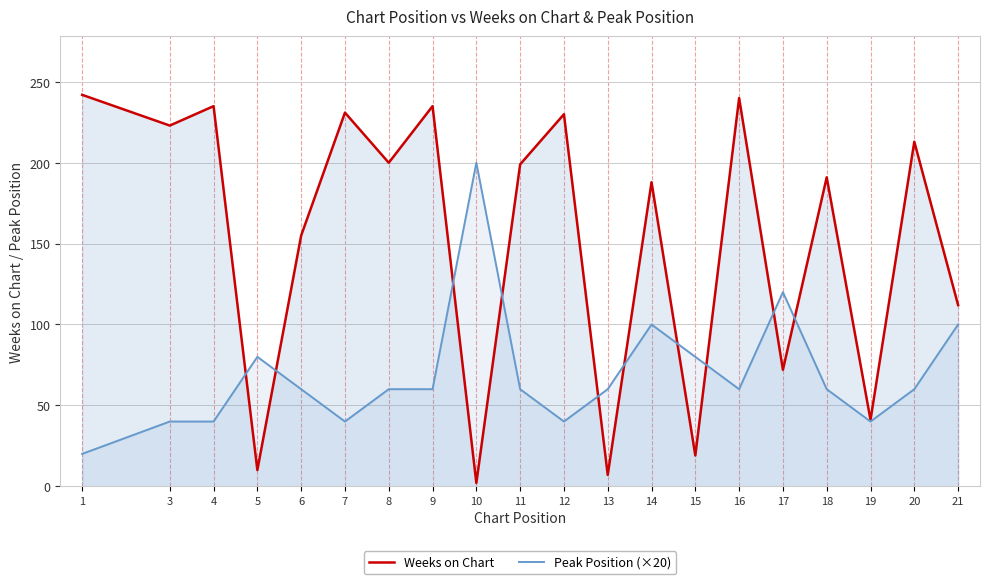

How many categories are shown in the chart?

20